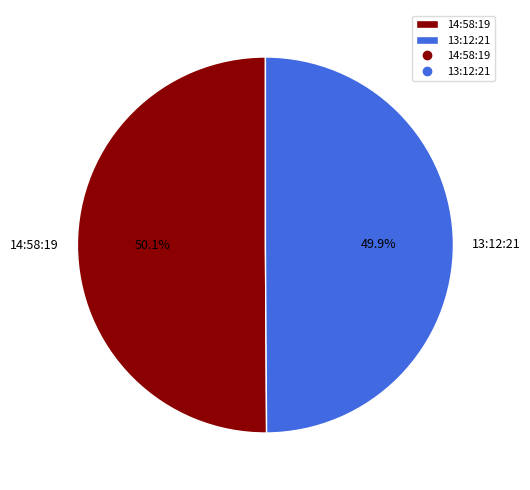

Is it true that 13:12:21 is 65% of the pie?

False